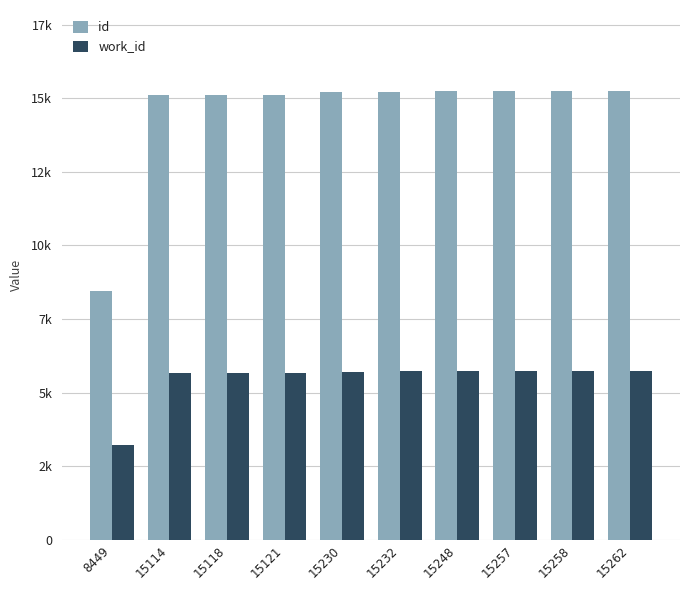

What is the spread (max minus min) of values at 15262?

9536